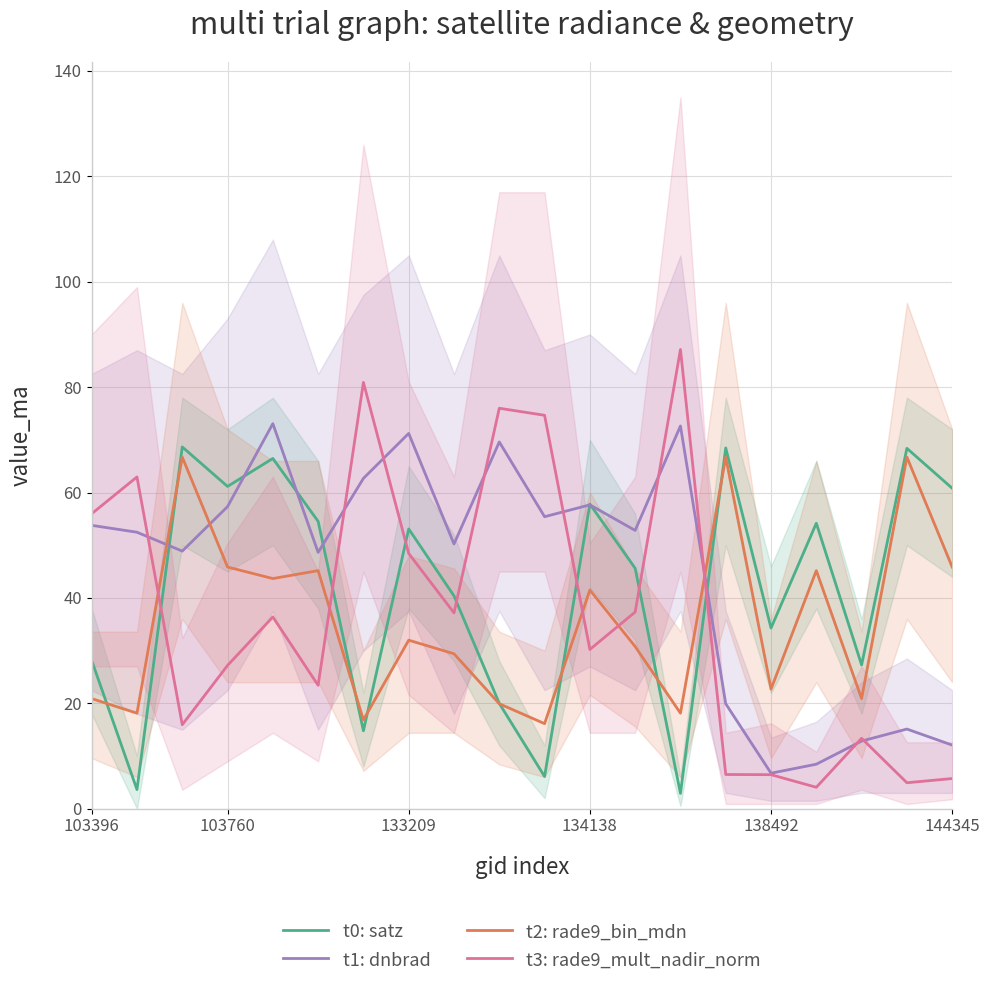

True or false: t3: rade9_mult_nadir_norm has more than 0 interior local peaks.

True